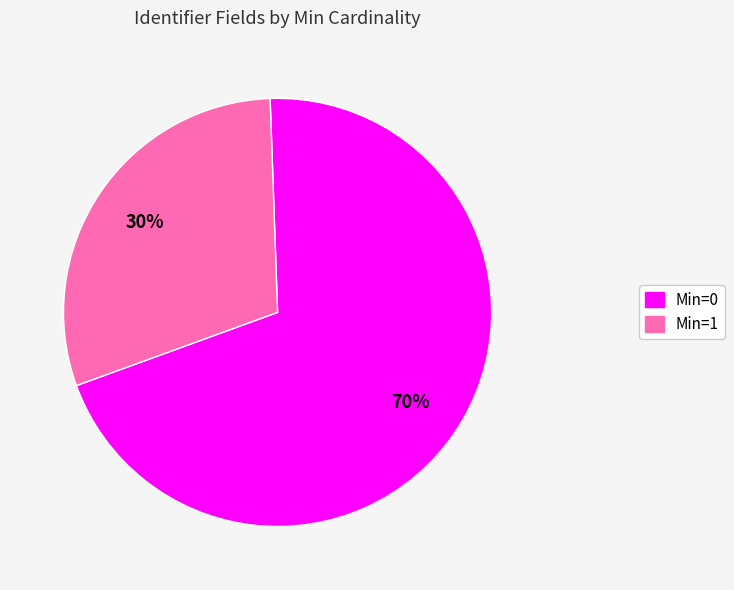

Does any single category account for the majority?

Yes